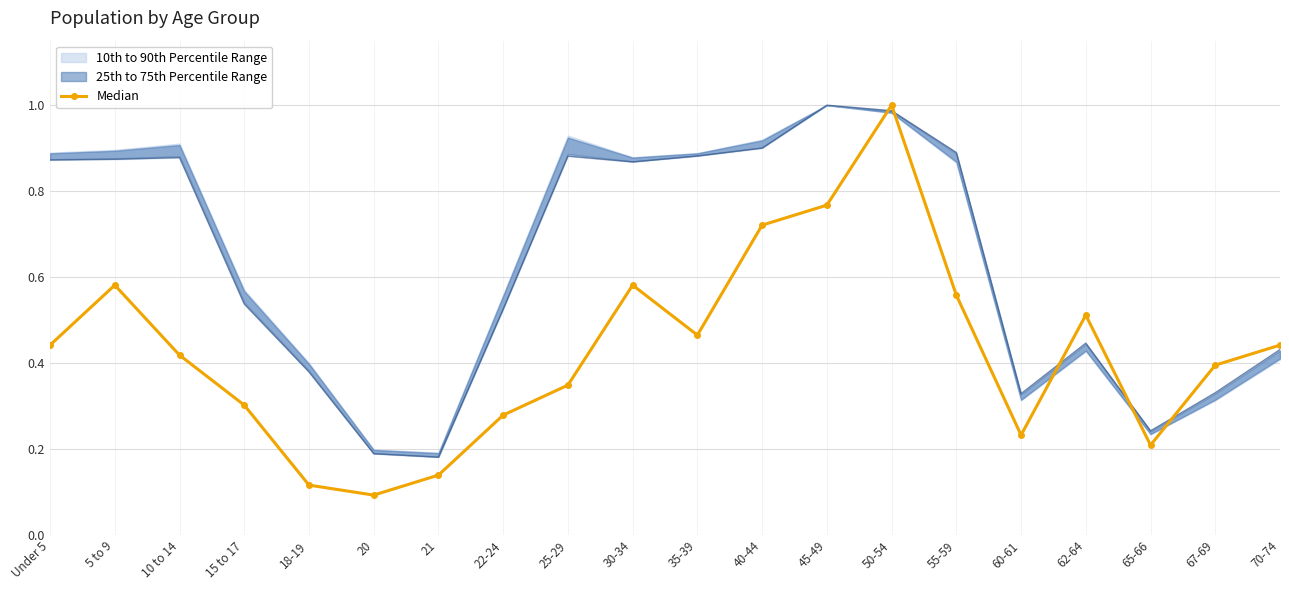

What is the change in value from 15 to 17 to 50-54?

+0.7